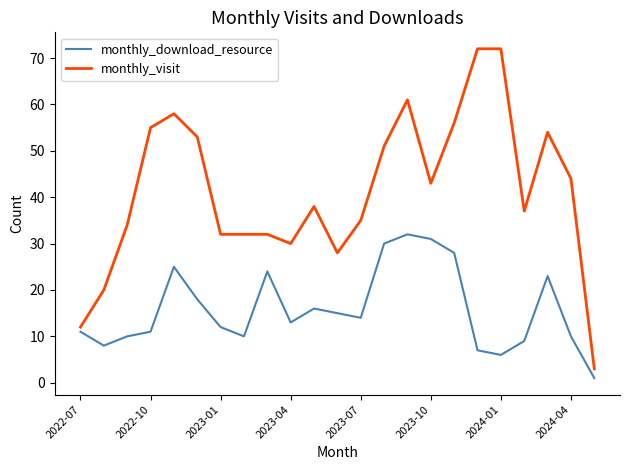

True or false: monthly_visit and monthly_download_resource cross at least once.

False